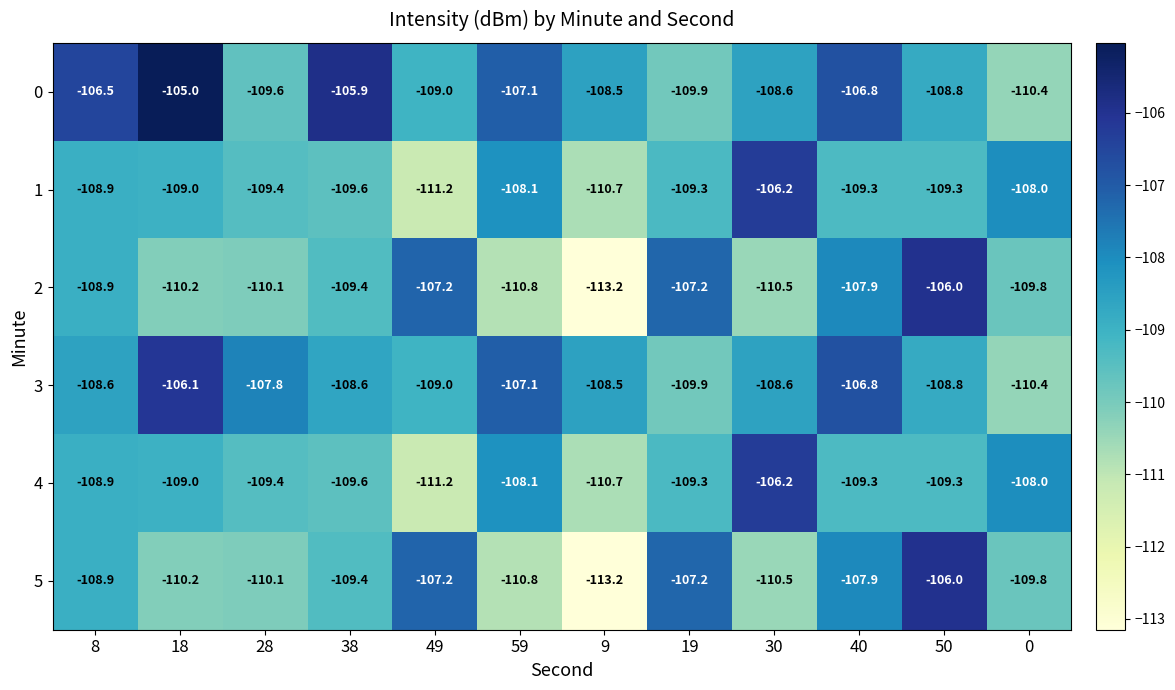

At which category does the chart reach its minimum across all series?

9